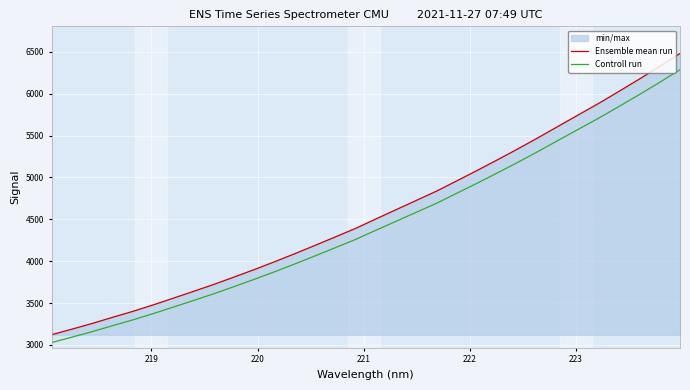

What is the lowest value of the Controll run series?

3027.4